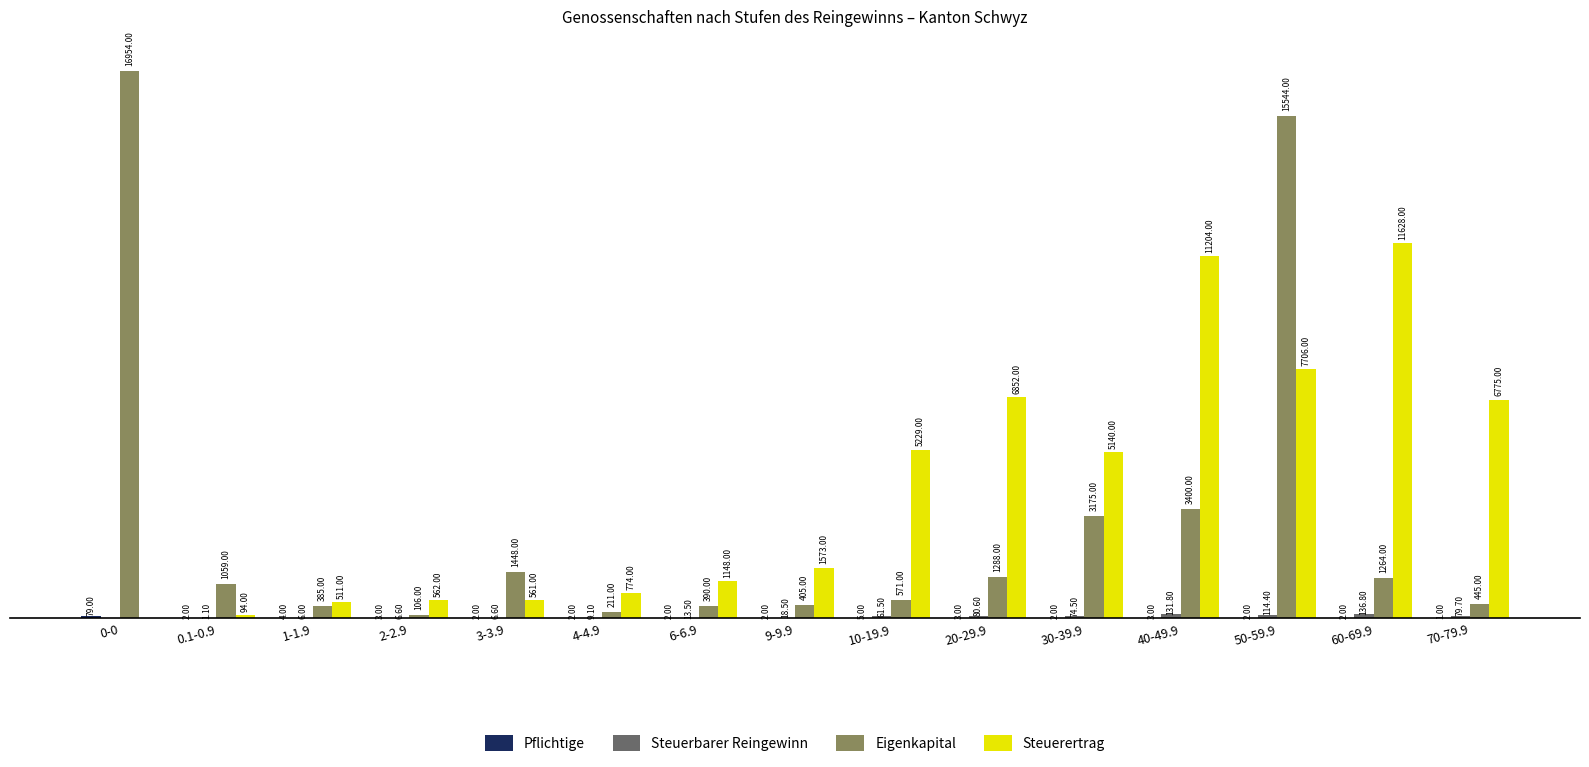

Which category has the highest value across all series?

0-0